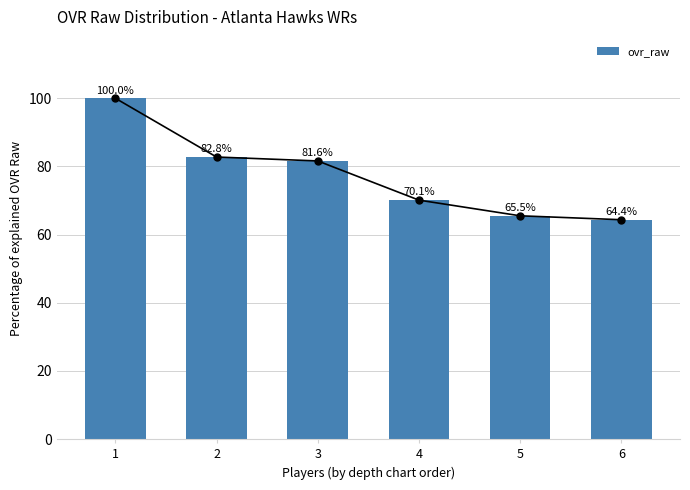

List the labels in order of value, smallest first.

6, 5, 4, 3, 2, 1